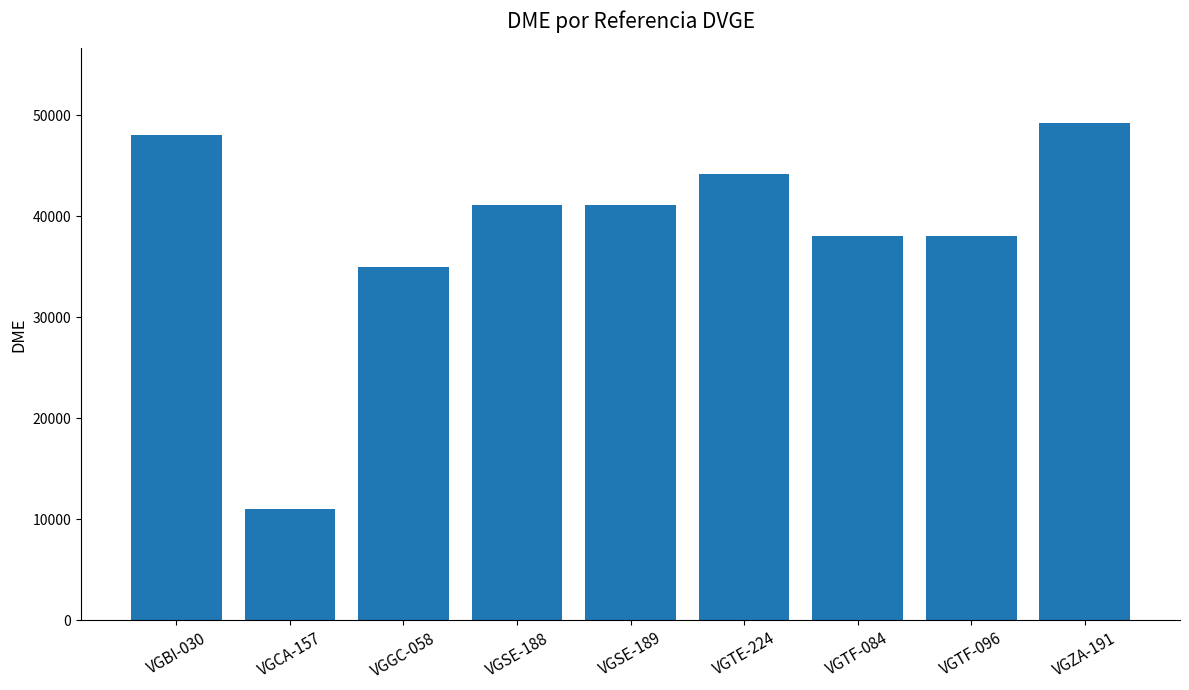

Is it true that the value at VGZA-191 is 49228?

True